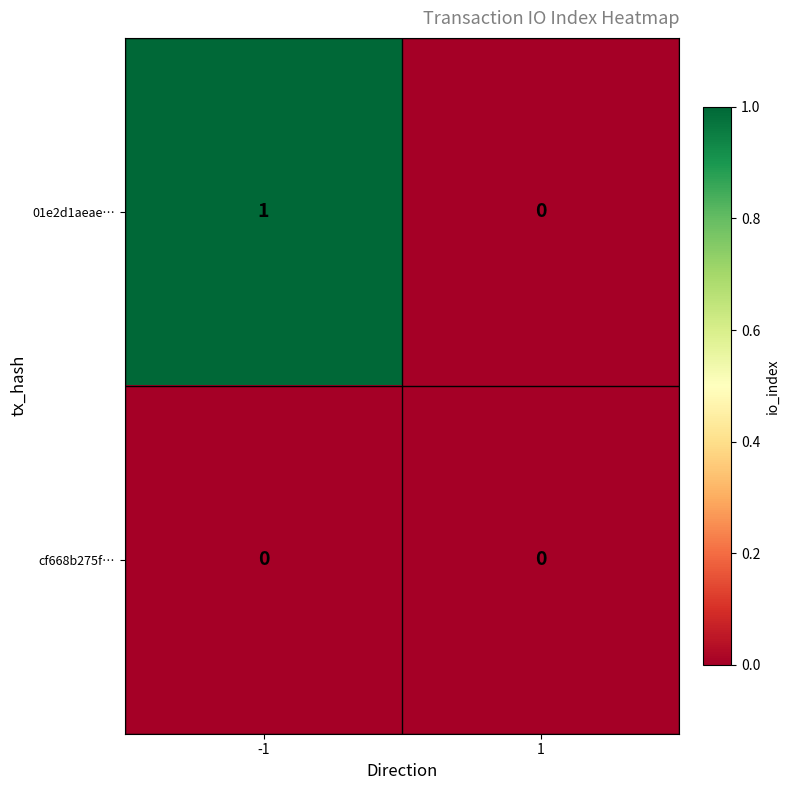

Reading left to right, transcribe all the data shown in this chart.

01e2d1aeae…: -1=1	1=0
cf668b275f…: -1=0	1=0